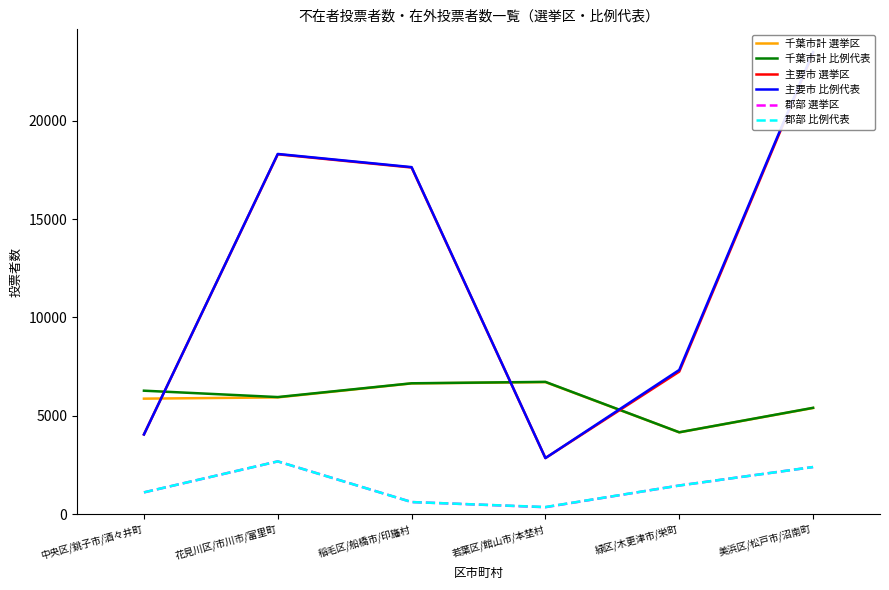

At which label does 郡部 比例代表 first exceed 1451?

花見川区/市川市/富里町